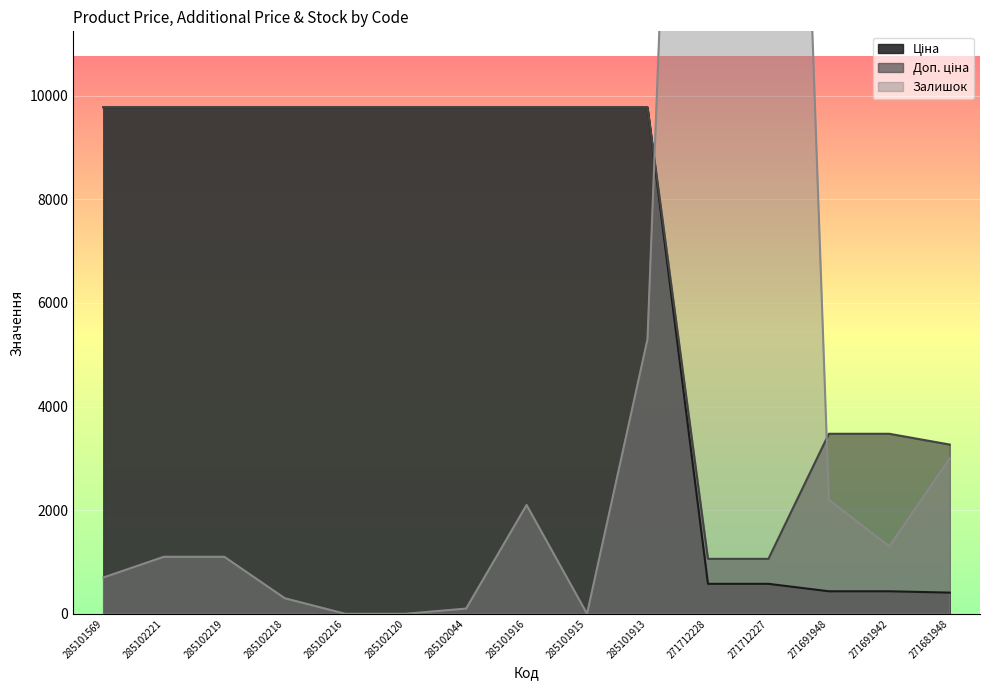

What are all the series names shown in the legend?

Ціна, Доп. ціна, Залишок